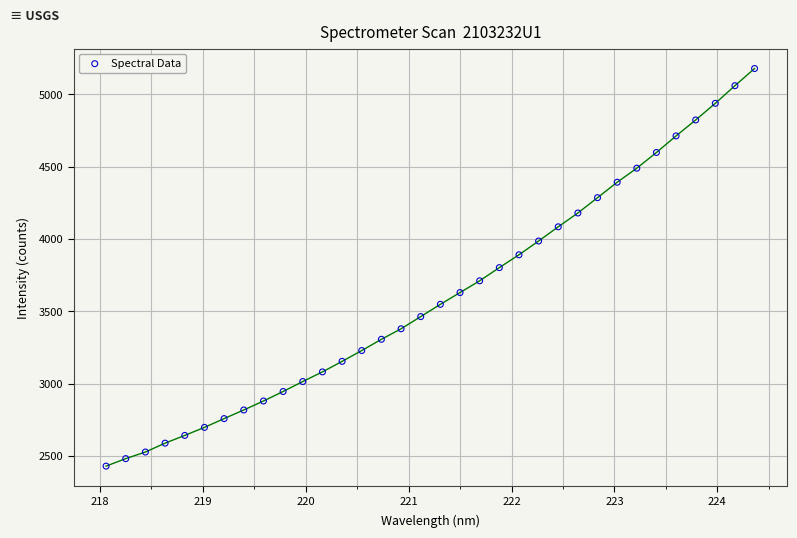

What is the range of X values (max minus min)?

6.3